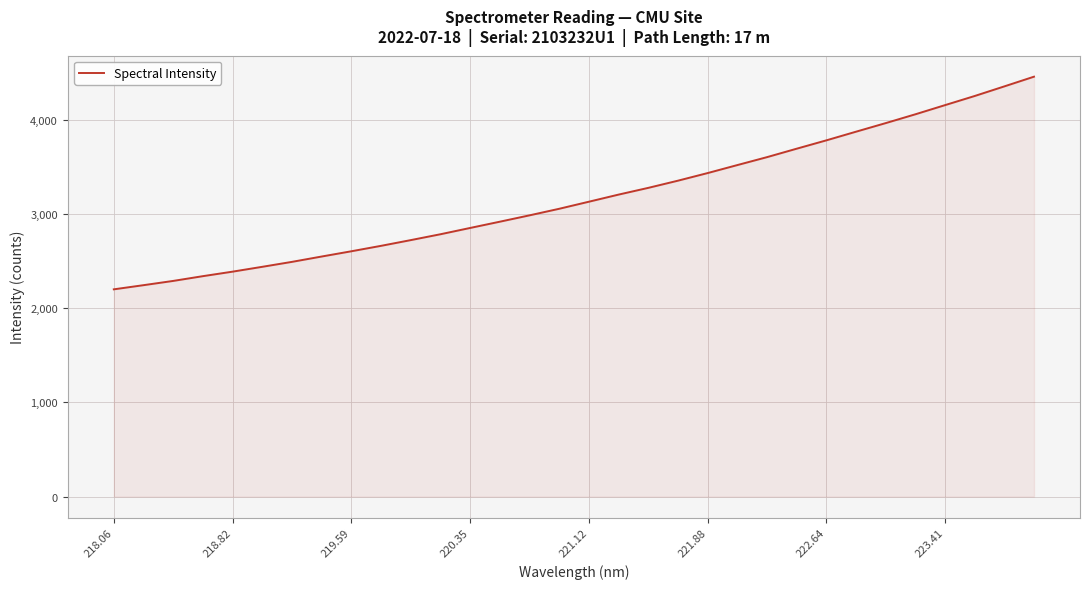

What is the smallest value displayed?

2199.0